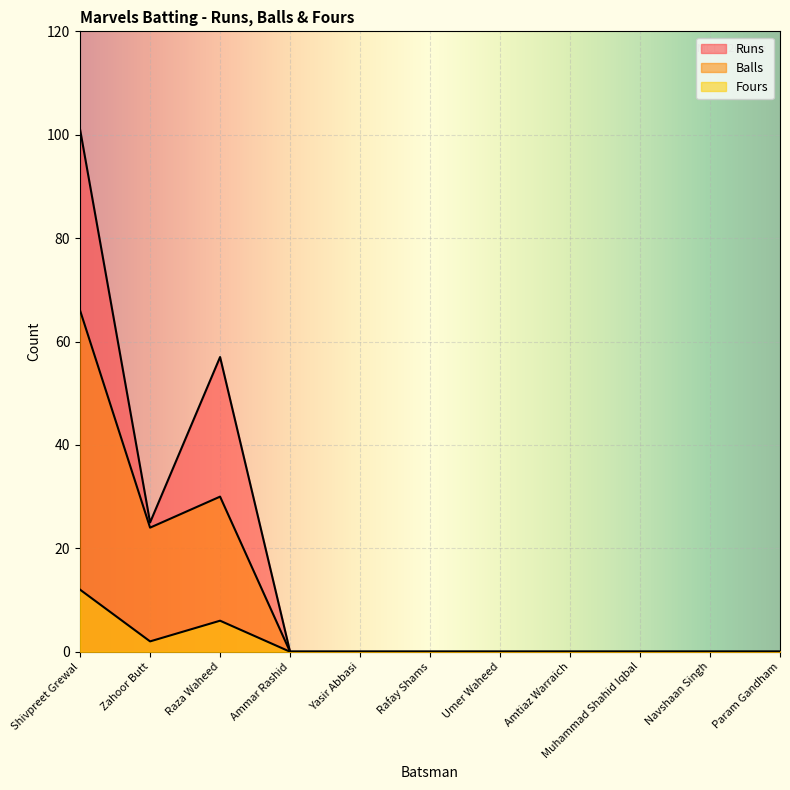

Is it true that Fours equals -6 at Amtiaz Warraich?

False